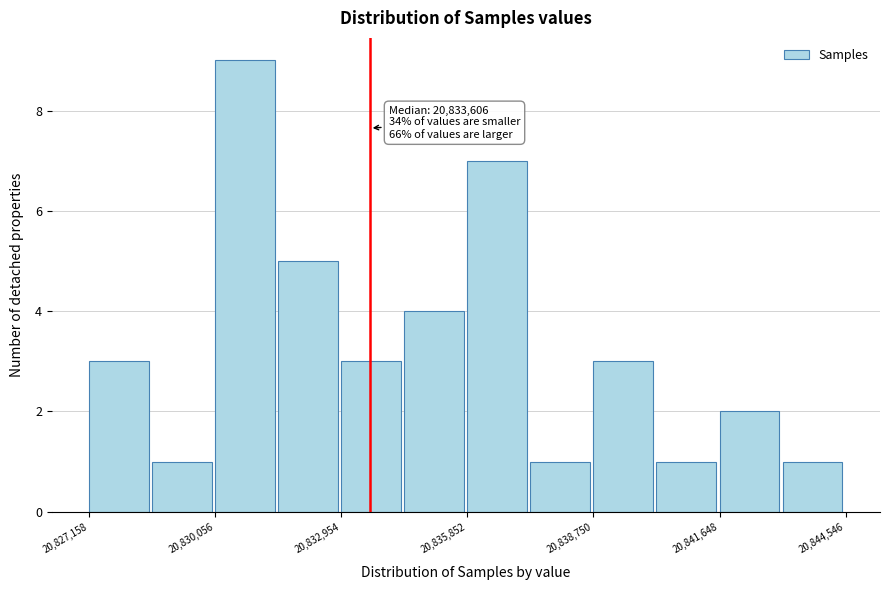

Read against the x-axis, roughly where is the centre of the tallest bar?

20830500